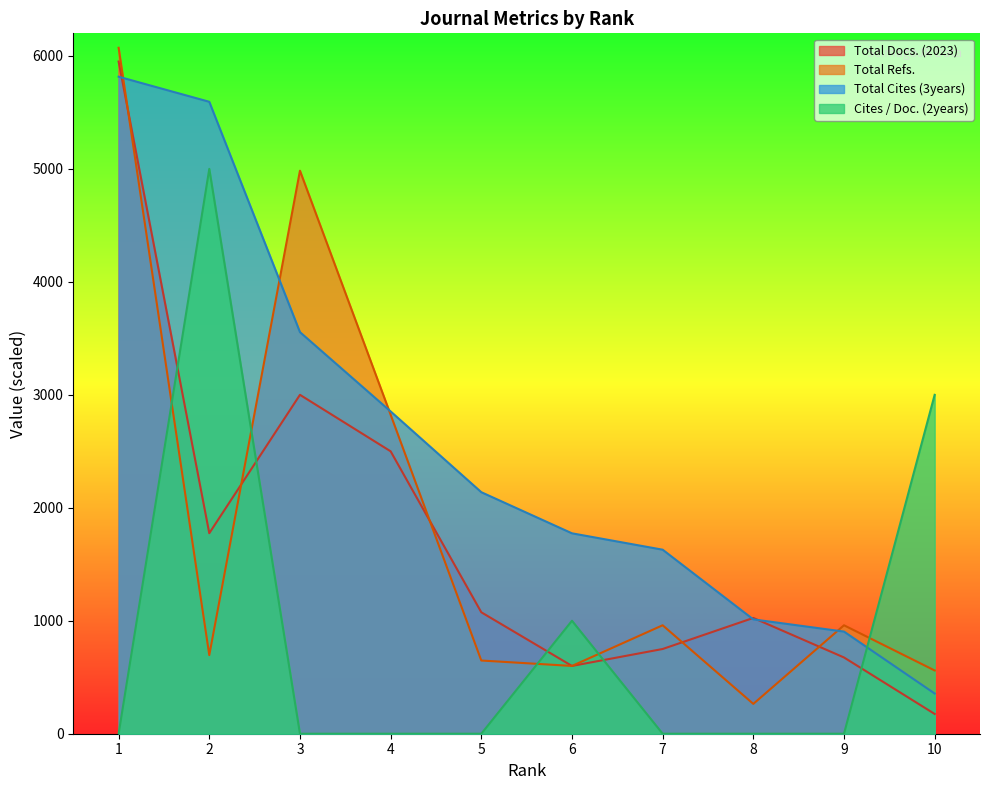

Reading left to right, list all the values displayed in this chart.

Total Docs. (2023): 1=5950	2=1775	3=3000	4=2500	5=1075	6=600	7=750	8=1025	9=675	10=175
Total Refs.: 1=6072	2=696	3=4984	4=2824	5=648	6=600	7=960	8=264	9=960	10=560
Total Cites (3years): 1=5816	2=5594	3=3555	4=2853	5=2138	6=1774	7=1629	8=1012	9=904	10=356
Cites / Doc. (2years): 1=0	2=5000	3=0	4=0	5=0	6=1000	7=0	8=0	9=0	10=3000